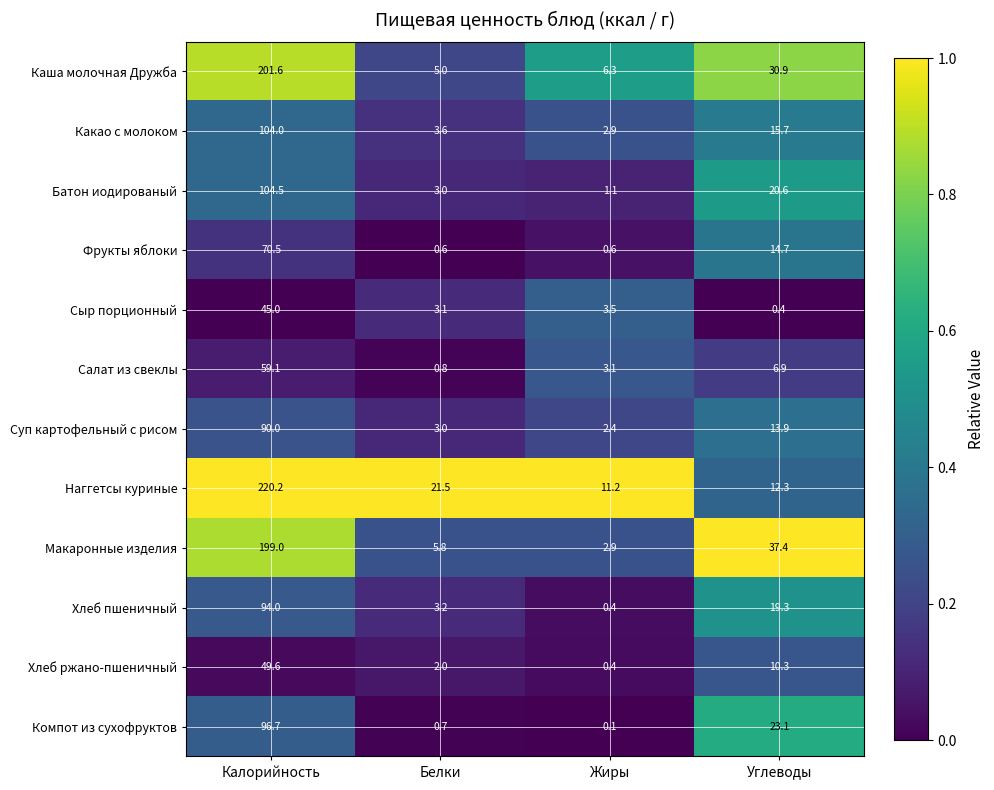

True or false: Макаронные изделия has a value of 3.4 at Белки.

False